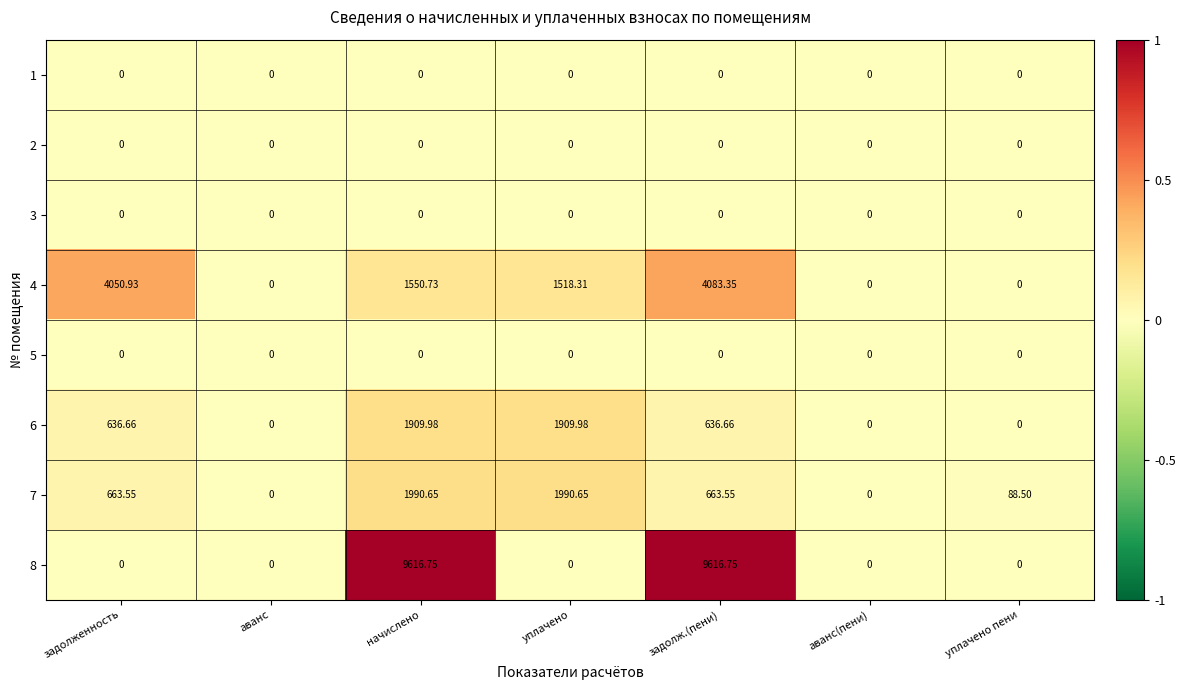

At which label does 7 first exceed 663?

задолженность